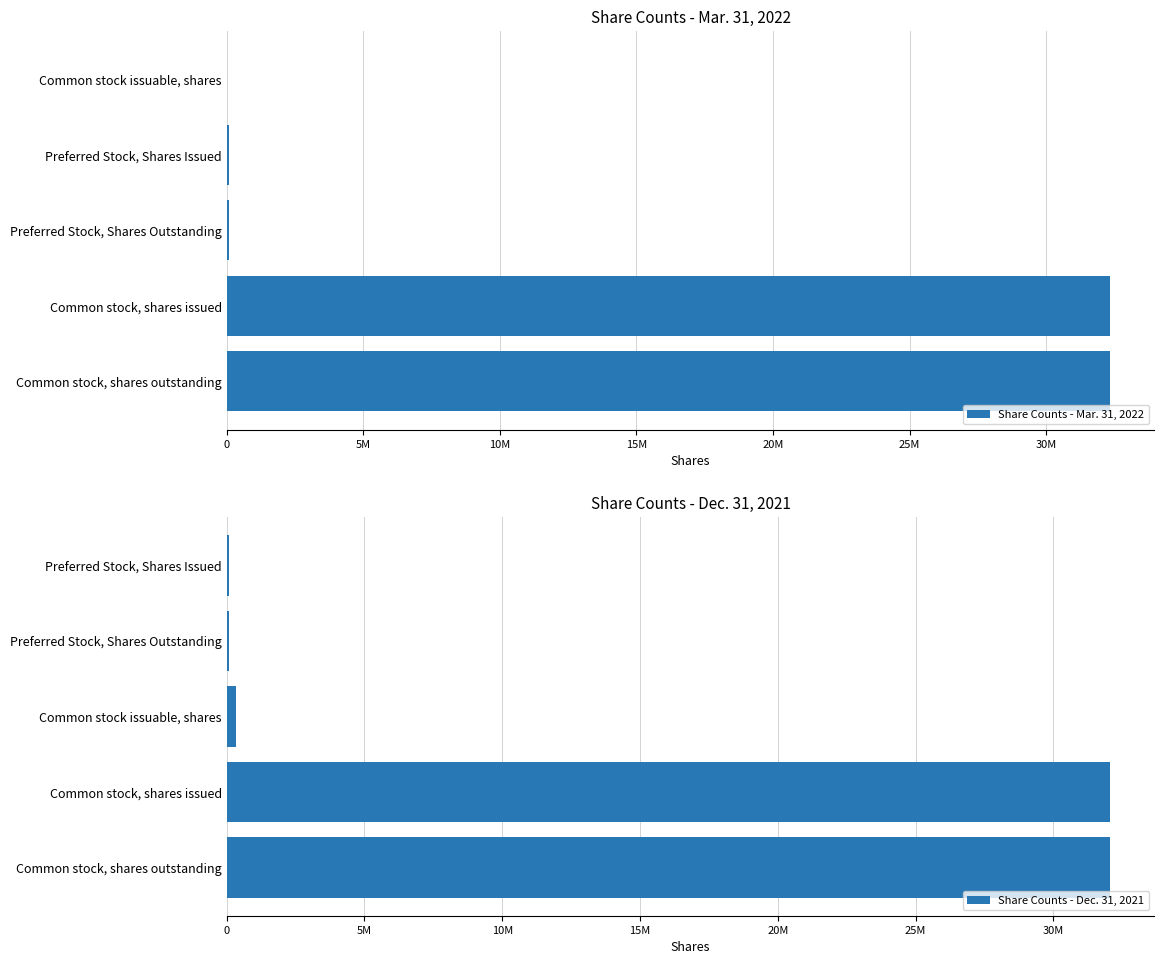

Reading left to right, list all the values displayed in this chart.

Share Counts - Mar. 31, 2022: 32345717	32345717	96230	96230	0
Share Counts - Dec. 31, 2021: 32061989	32061989	327298	96230	96230